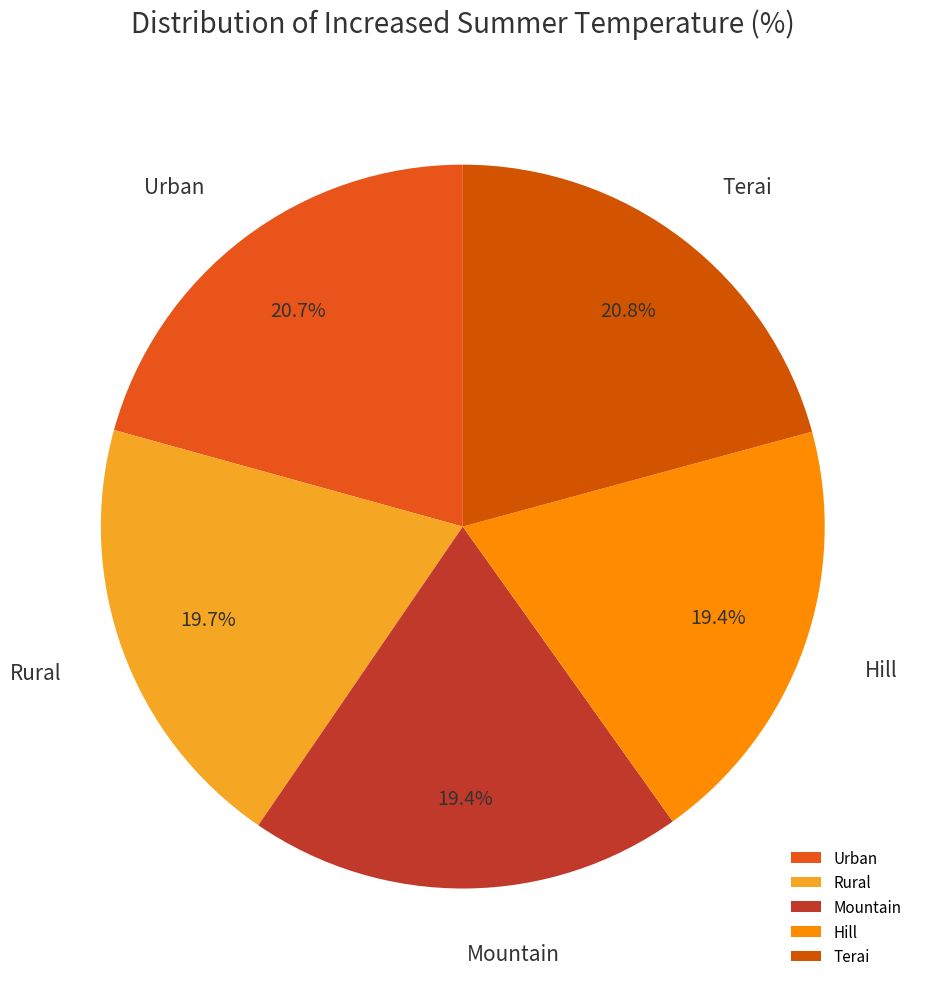

Approximately how many times larger is the value at Rural compared to Hill?

1.0